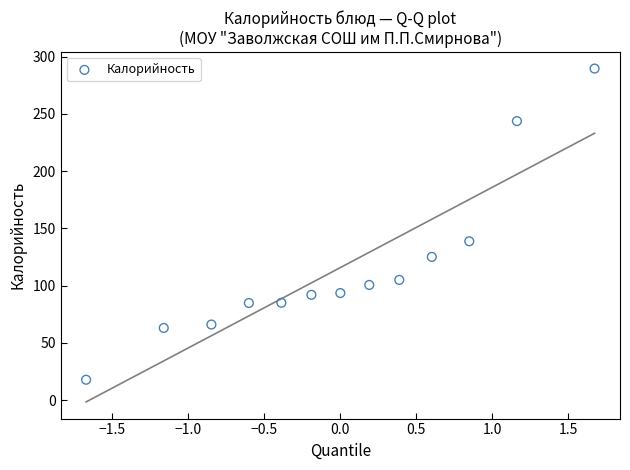

What is the range of Y values (max minus min)?

271.9